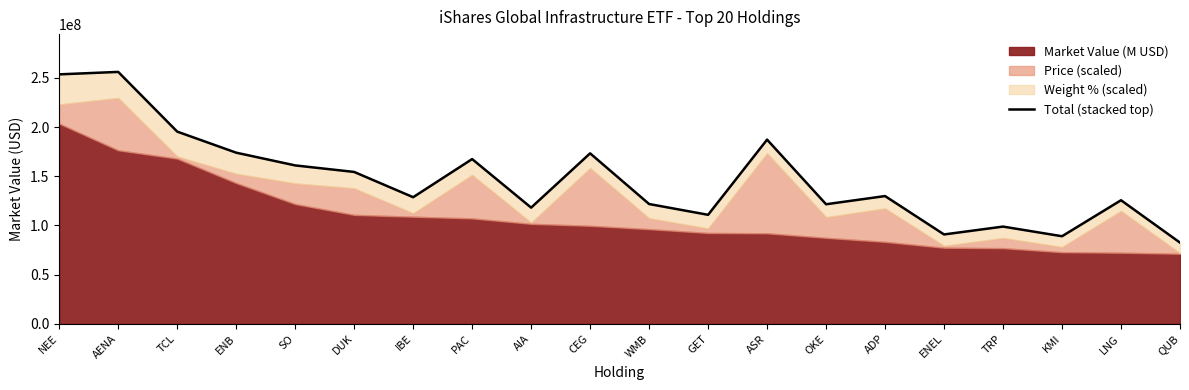

Reading left to right, transcribe all the data shown in this chart.

253572320.2	256060462.1	195379524.3	173967907.2	161026278.6	154386808.8	128716967.3	167467595.1	118129072.6	173287187.2	121783342.2	110817801.9	187235609.2	121558604.7	129870055.2	90858513.1	98847622.4	89036950.9	125628806.2	82563792.3